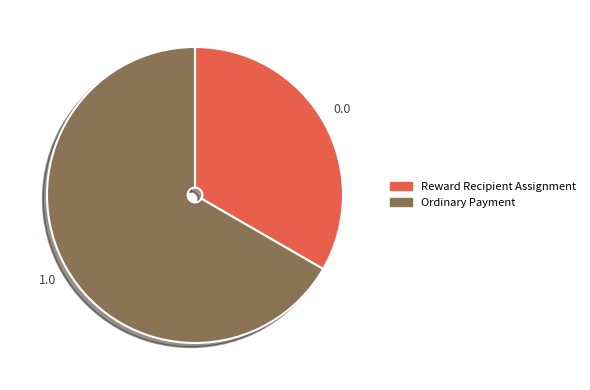

Which has a higher value, Ordinary Payment or Reward Recipient Assignment?

Ordinary Payment